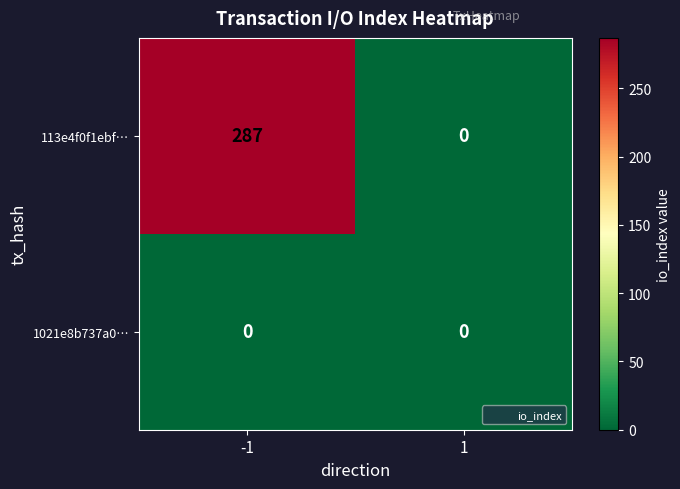

Rank the series by their average value, from lowest to highest.

1021e8b737a0…, 113e4f0f1ebf…